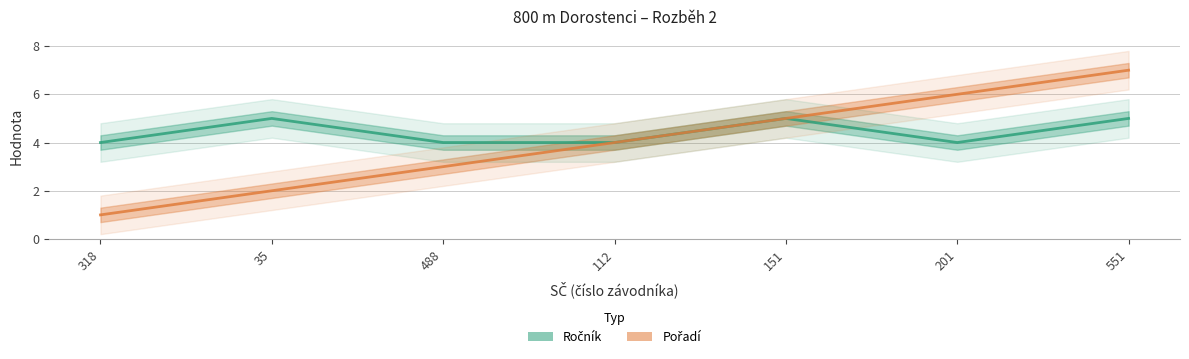

Rank the series at 151 from lowest to highest value.

Ročník, Pořadí